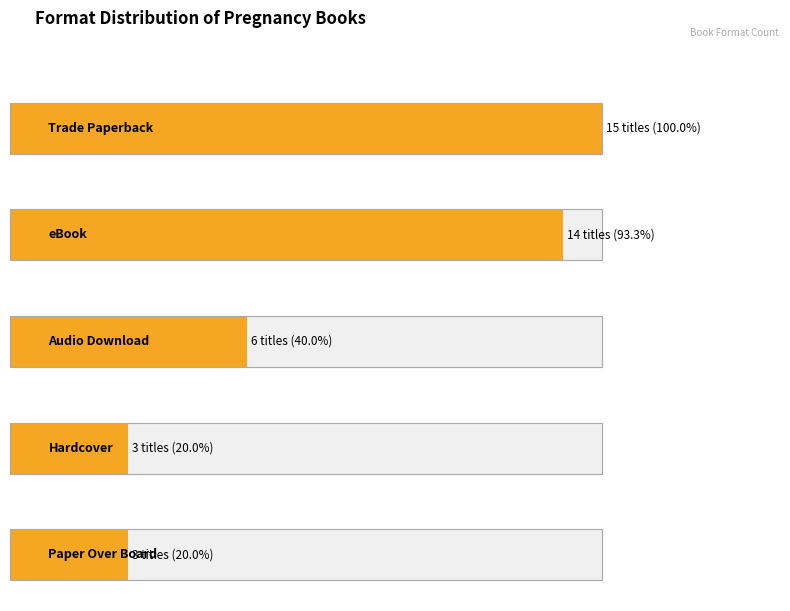

The value at Trade Paperback is 15. True or false?

True